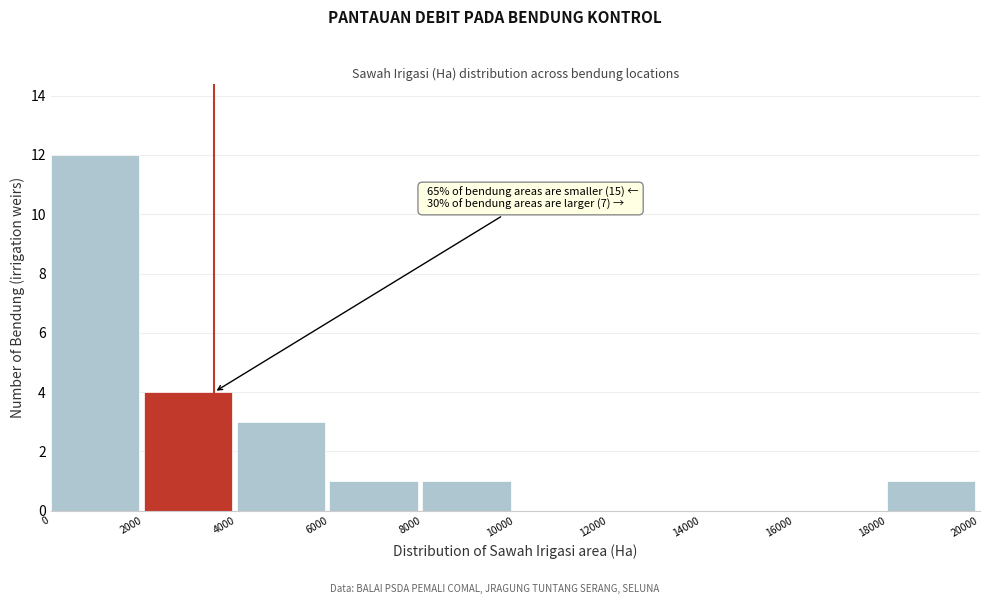

Which range on the x-axis has the tallest bar?

0 to 2000